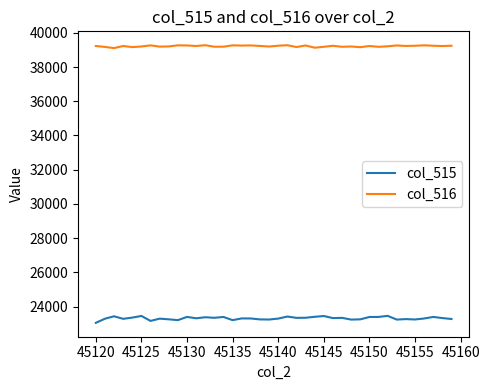

Which series has the largest total across all categories?

col_516